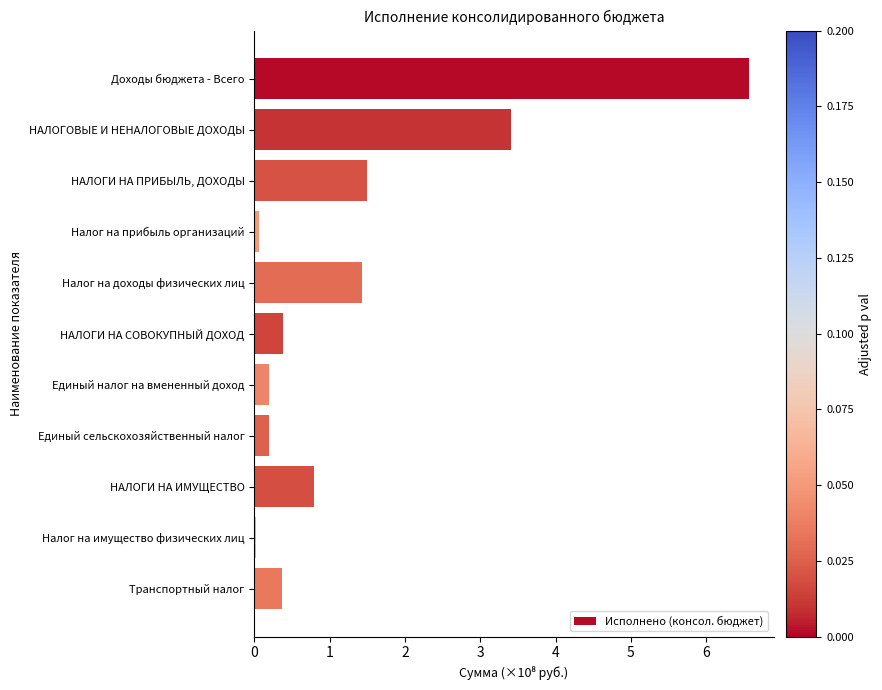

The chart shows a value of 0.5 at НАЛОГИ НА ИМУЩЕСТВО. True or false?

False